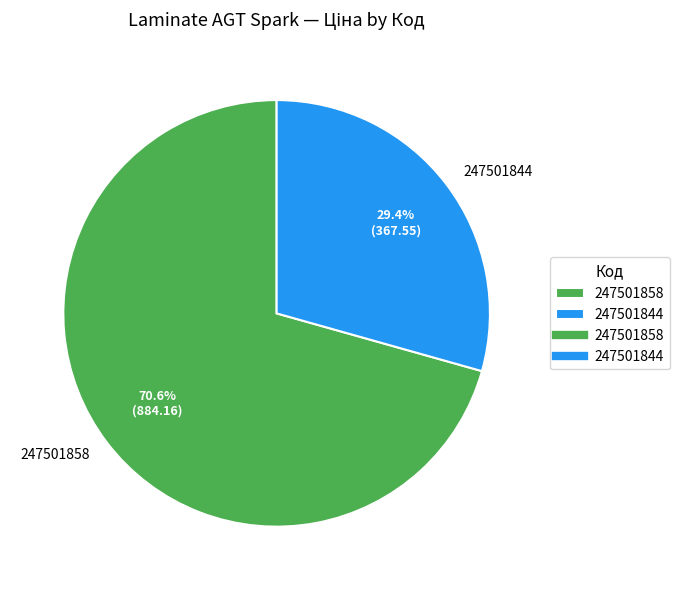

What is the total percentage of 247501858 and 247501844?

100.0%